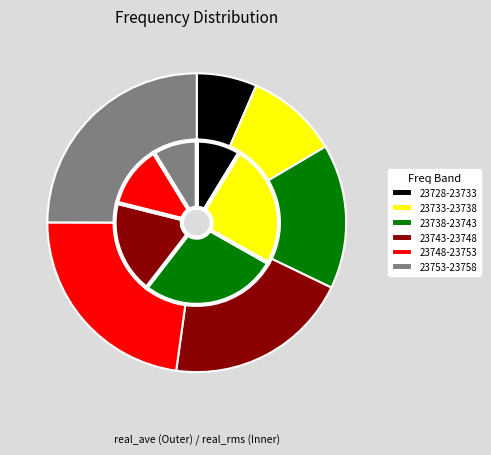

Which slice is the largest?

23753-23758